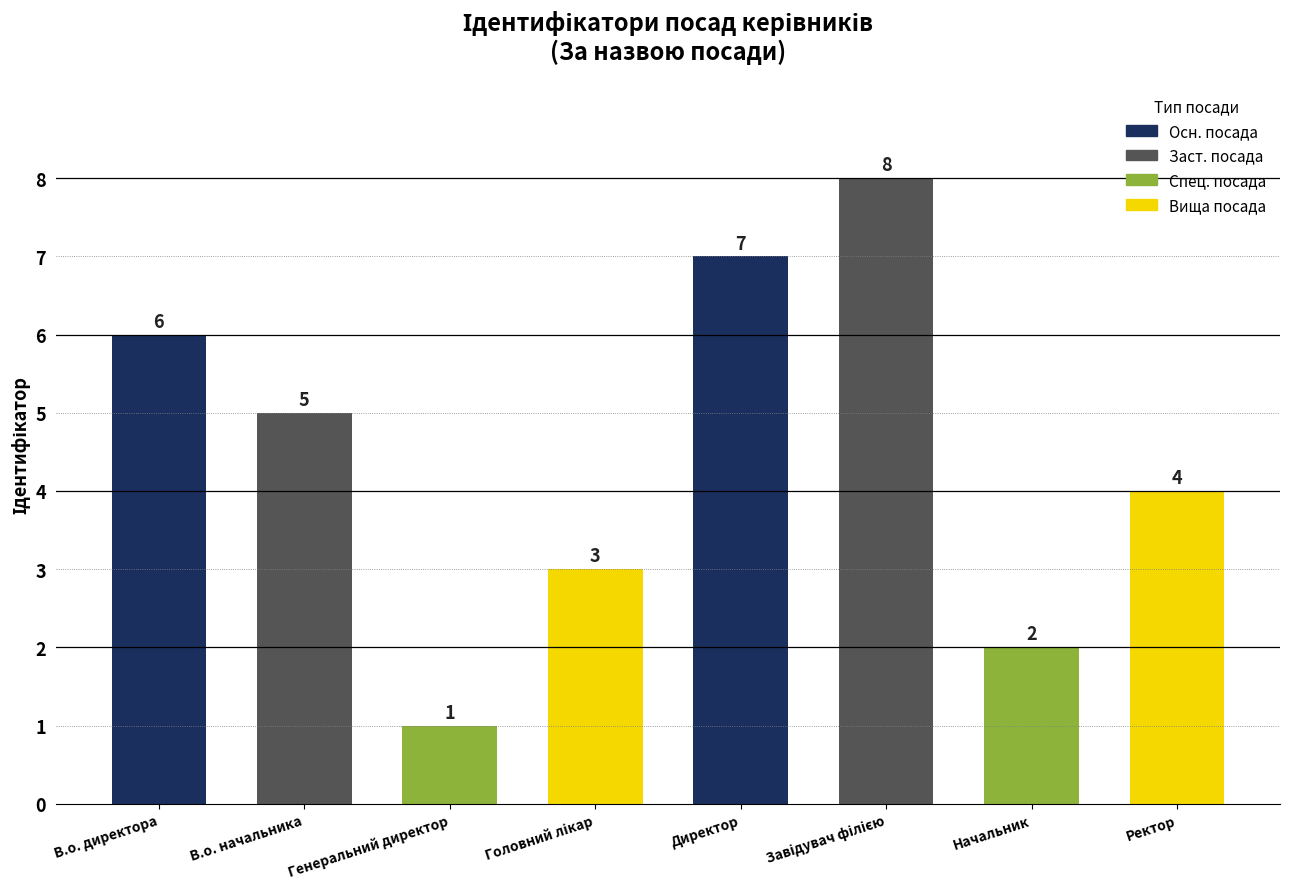

How many series are shown in this chart?

1